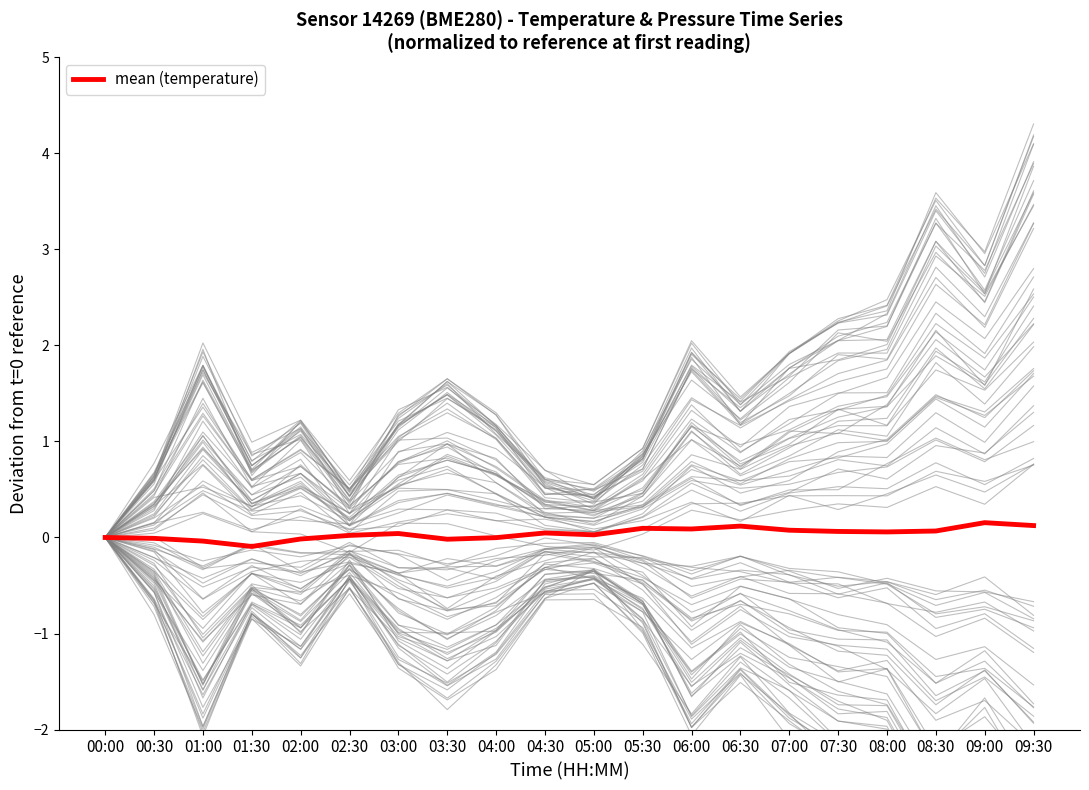

Rank the categories by value from highest to lowest.

09:00, 09:30, 06:30, 05:30, 06:00, 07:00, 08:30, 07:30, 08:00, 04:30, 03:00, 05:00, 02:30, 00:00, 04:00, 00:30, 02:00, 03:30, 01:00, 01:30